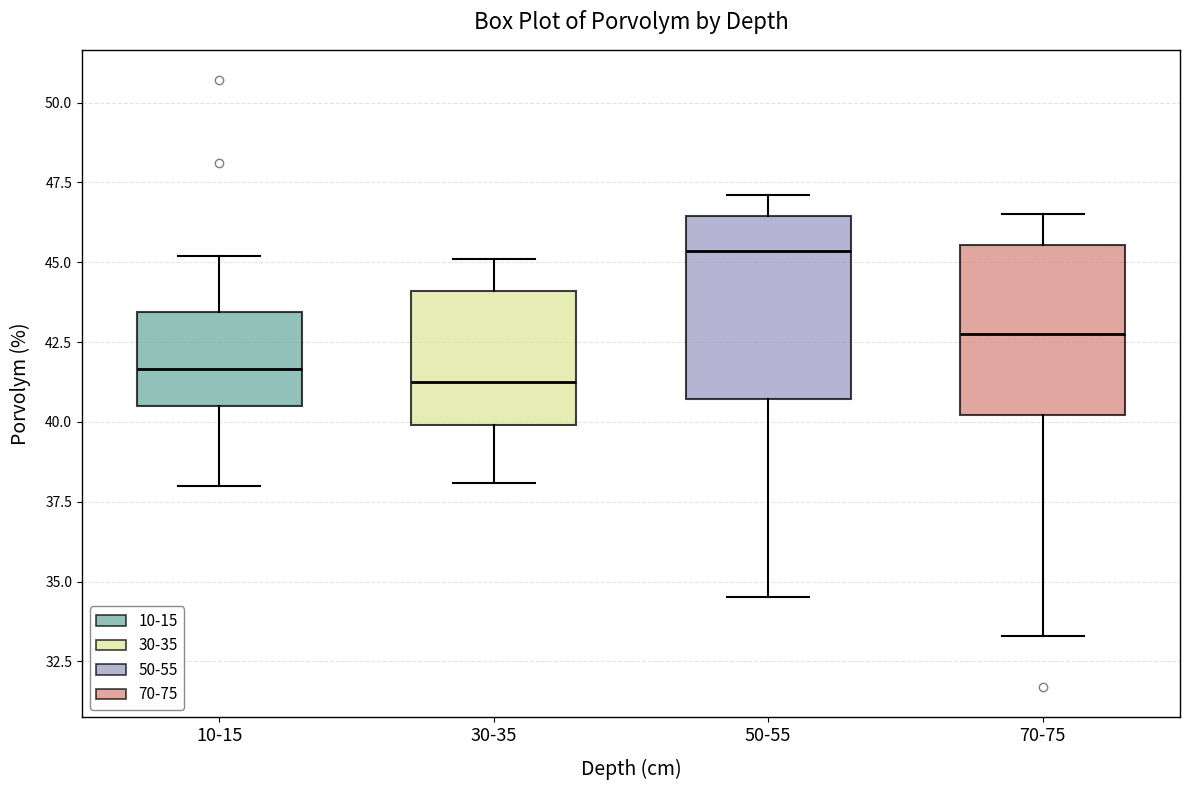

Reading left to right, read every box against the y-axis: the position of its median line, the range the box covers, and the ends of its whiskers. The values are not printed on the chart, so give them approximately, as read against the axis.

10-15: median 41.5, box 40.5 to 43.5, whiskers 38.0 to 45.0
30-35: median 41.5, box 40.0 to 44.0, whiskers 38.0 to 45.0
50-55: median 45.5, box 40.5 to 46.5, whiskers 34.5 to 47.0
70-75: median 43.0, box 40.0 to 45.5, whiskers 33.5 to 46.5